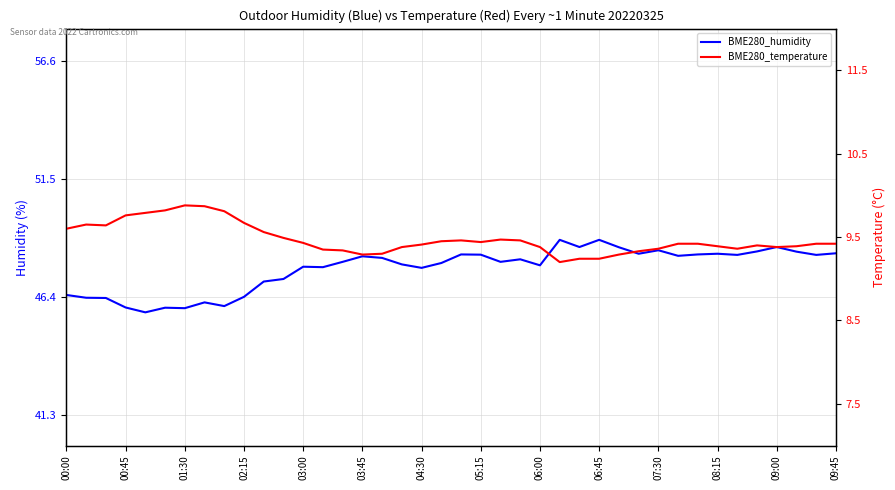

True or false: BME280_humidity and BME280_temperature intersect in this chart.

False